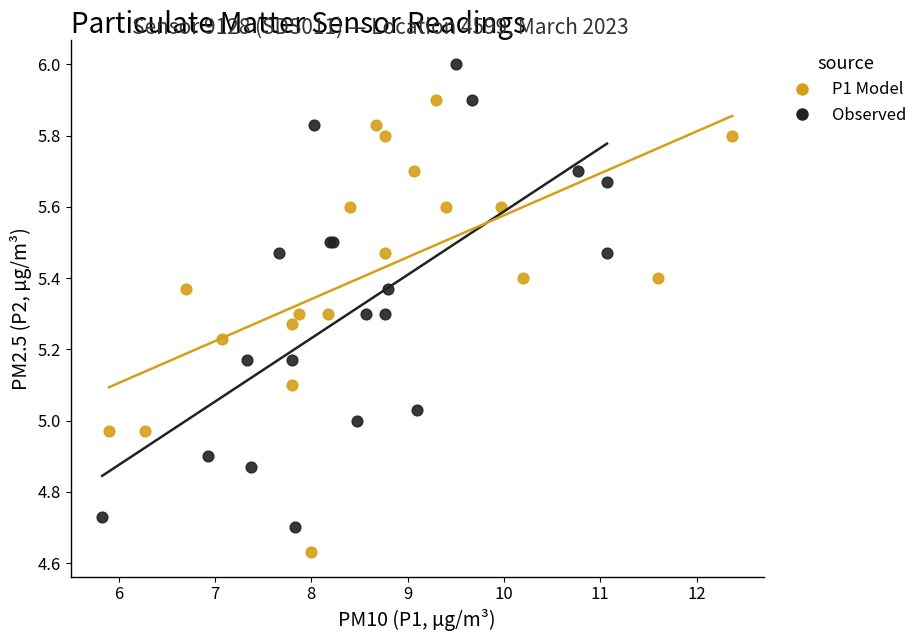

Which series reaches the maximum Y coordinate?

Observed